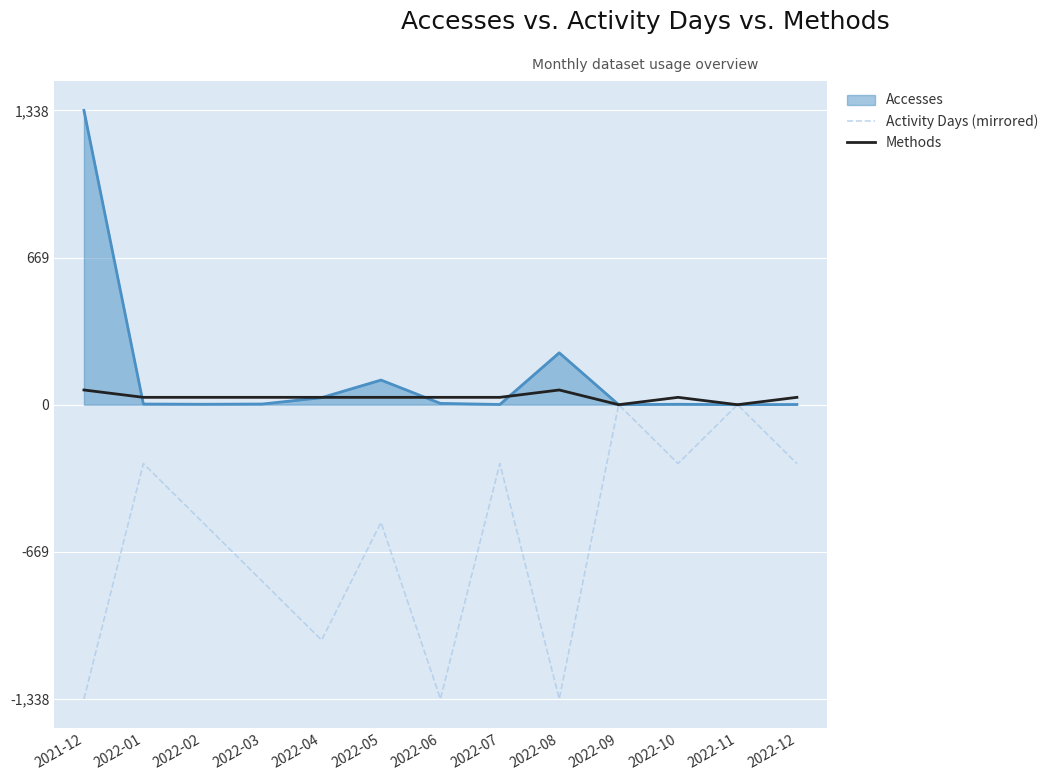

Is the value of Activity Days (mirrored) at 2022-01 greater than the value of Methods at 2021-12?

No